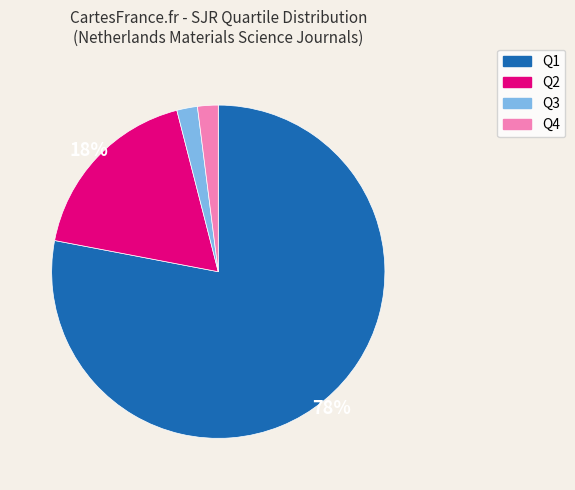

Is the sum of Q1 and Q2 greater than half?

Yes